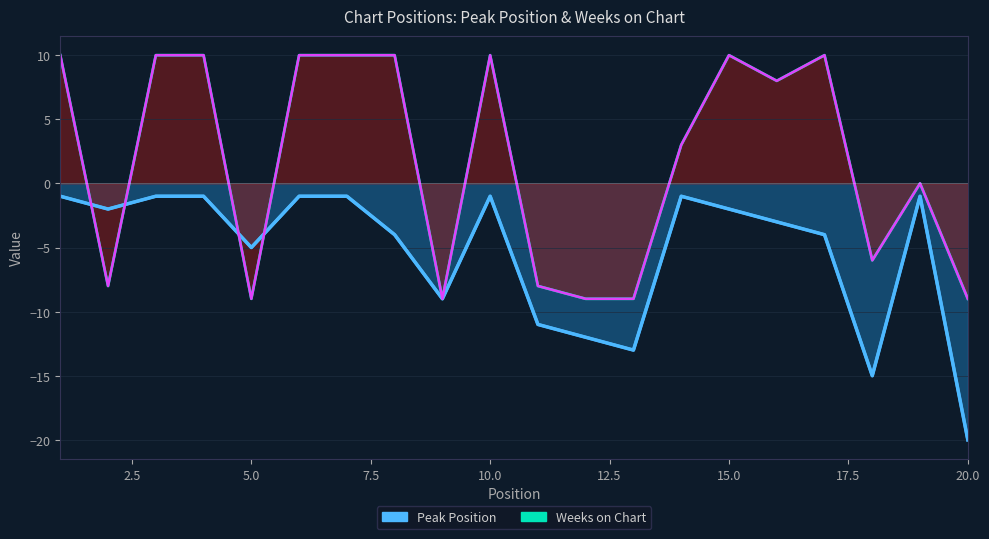

Reading left to right, extract all data points from this chart.

Peak Position (line): -1	-2	-1	-1	-5	-1	-1	-4	-9	-1	-11	-12	-13	-1	-2	-3	-4	-15	-1	-20
Weeks on Chart (line): 10	-8	10	10	-9	10	10	10	-9	10	-8	-9	-9	3	10	8	10	-6	0	-9